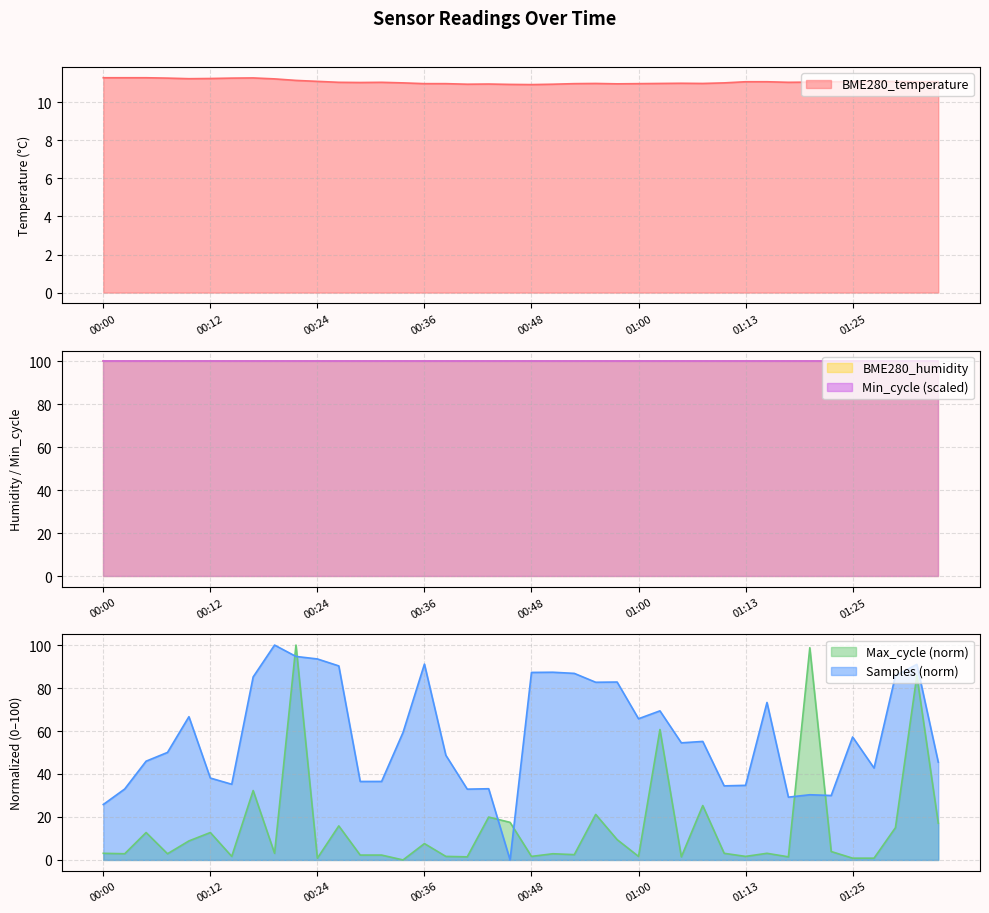

How many data points in Samples are less than 55?

20